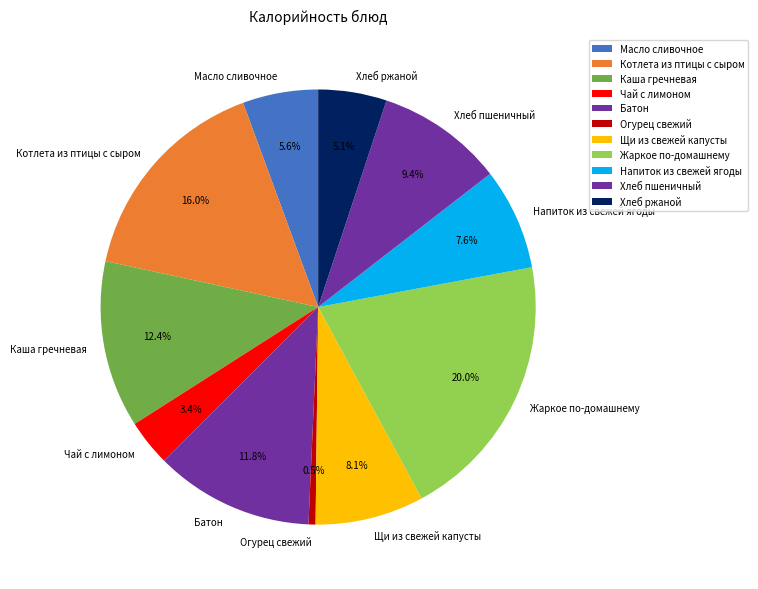

Is there a majority slice in this chart?

No